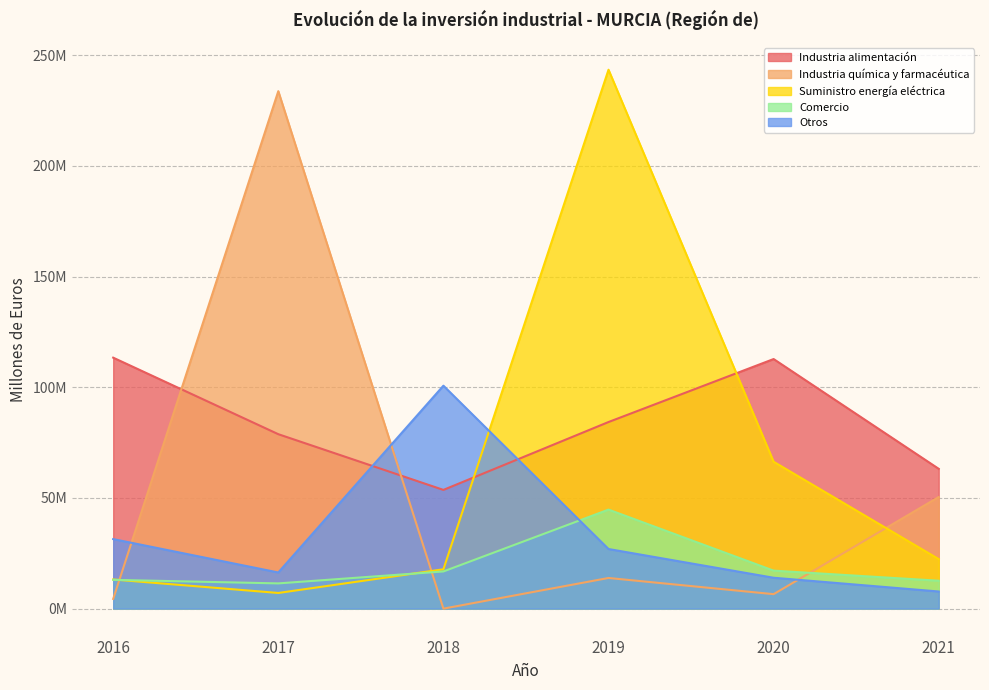

In Industria química y farmacéutica, how many points are lower than both neighbors (excluding endpoints)?

2